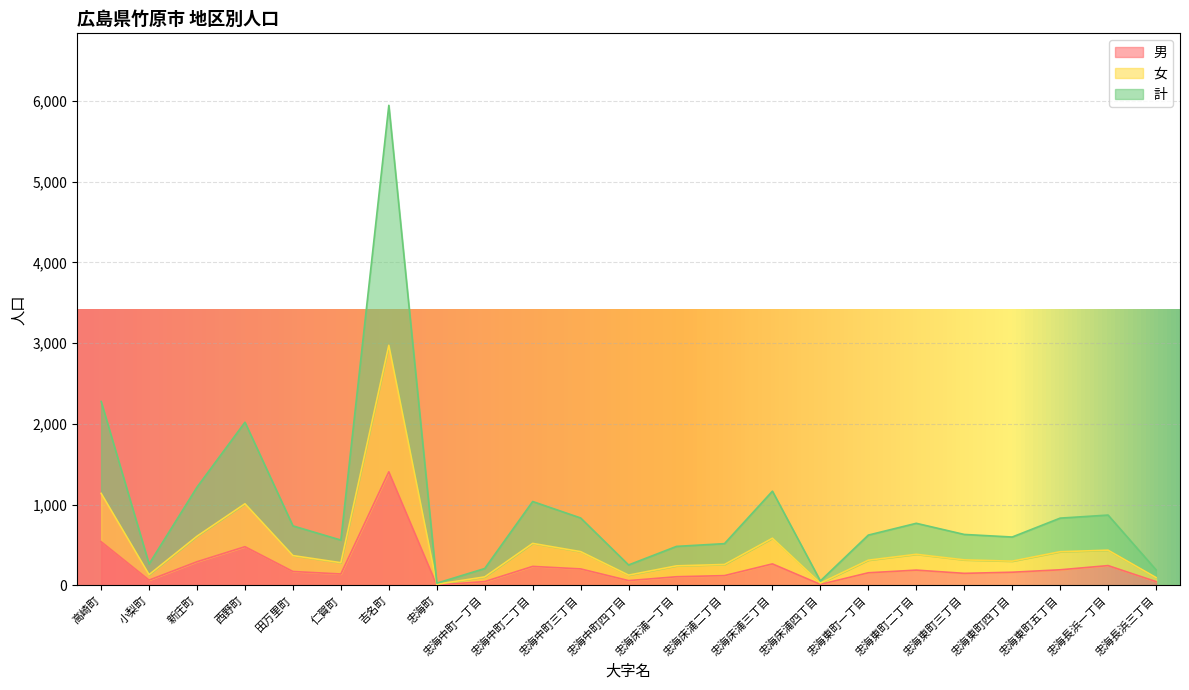

Which label corresponds to the smallest value in the chart?

忠海町